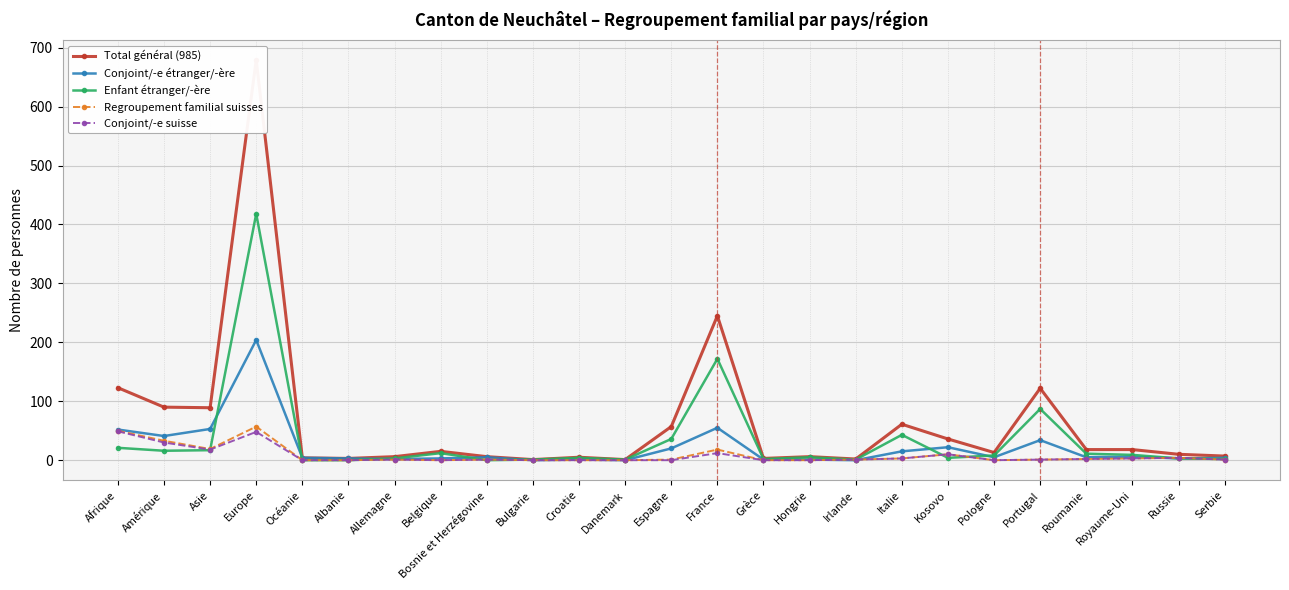

Which series has the largest range (max minus min)?

Total général (985)